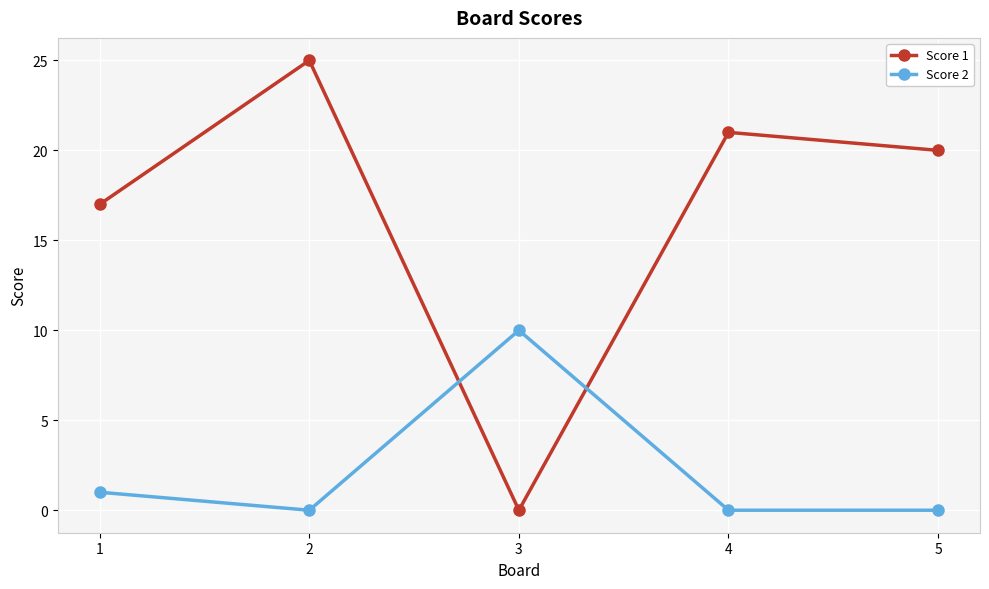

Rank the series by their maximum value, from lowest to highest.

Score 2, Score 1